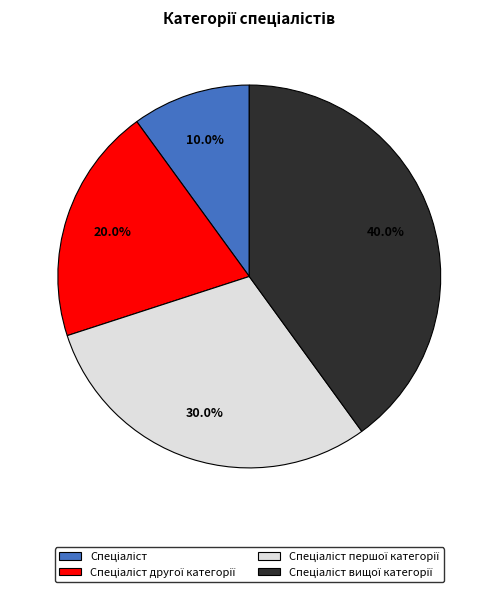

How many slices are in this pie chart?

4